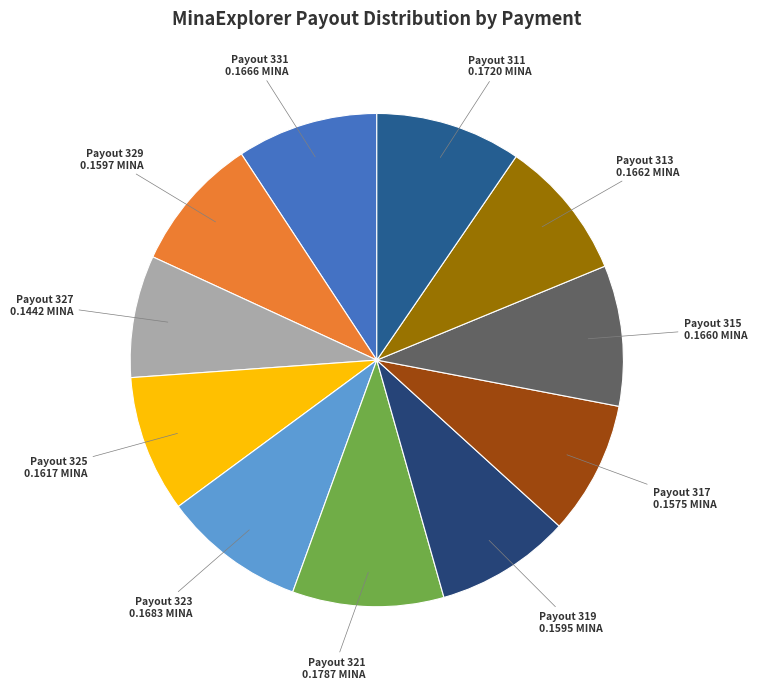

To the nearest percent, what is the average slice percentage?

9%